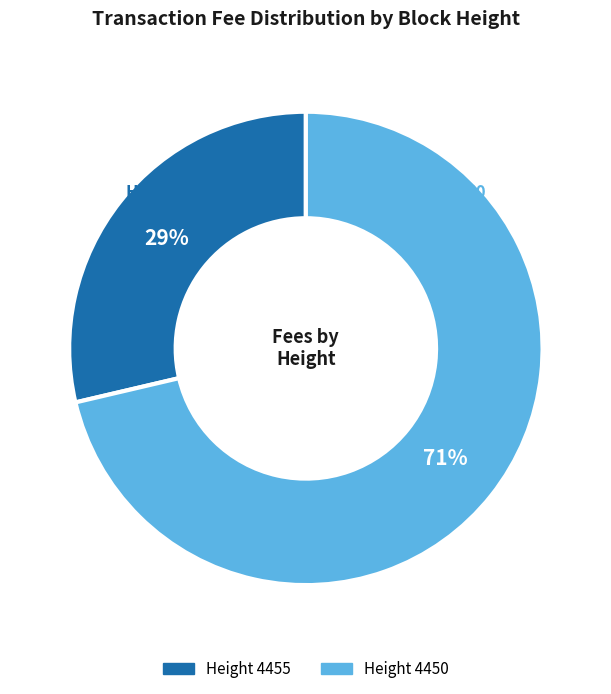

Do Height 4450 and Height 4455 together represent more than half of the pie?

Yes